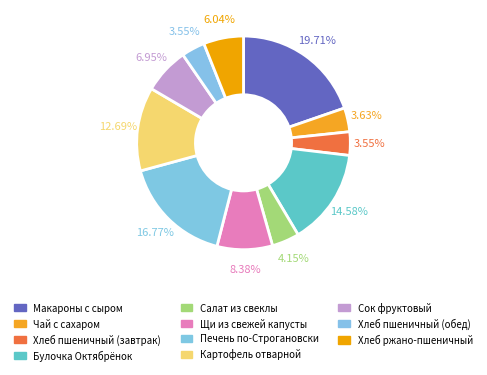

Count the number of slices in the pie.

11